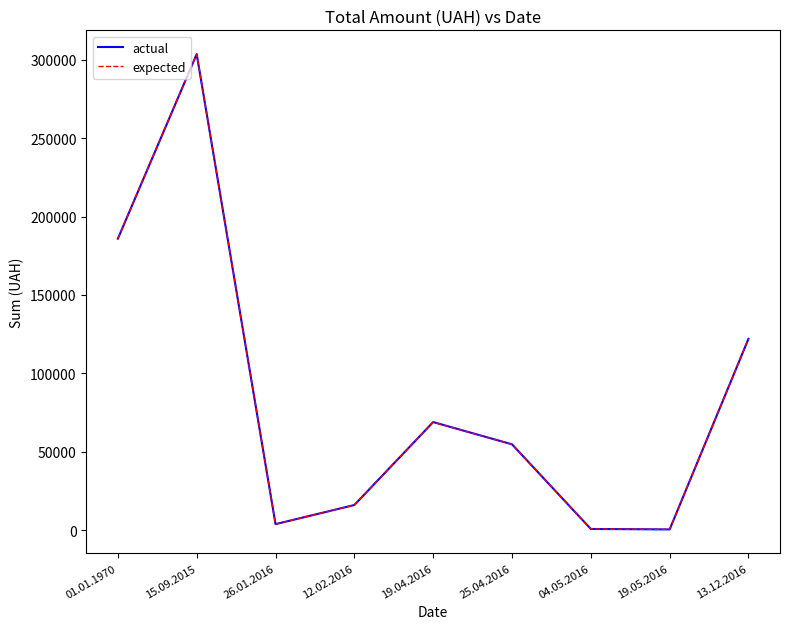

At which category does the chart reach its minimum across all series?

19.05.2016